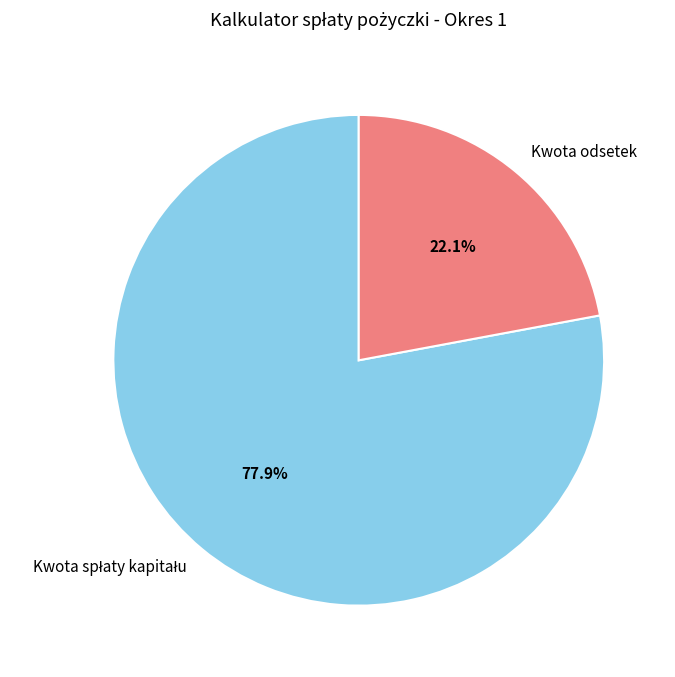

How much of the chart is everything except Kwota odsetek?

77.9%